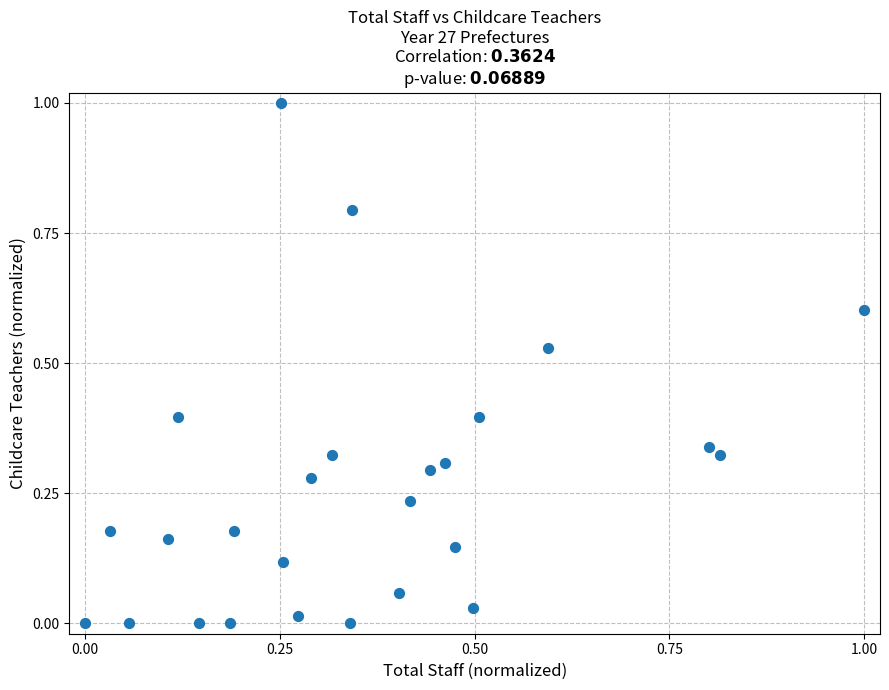

What is the range of X values (max minus min)?

1.0